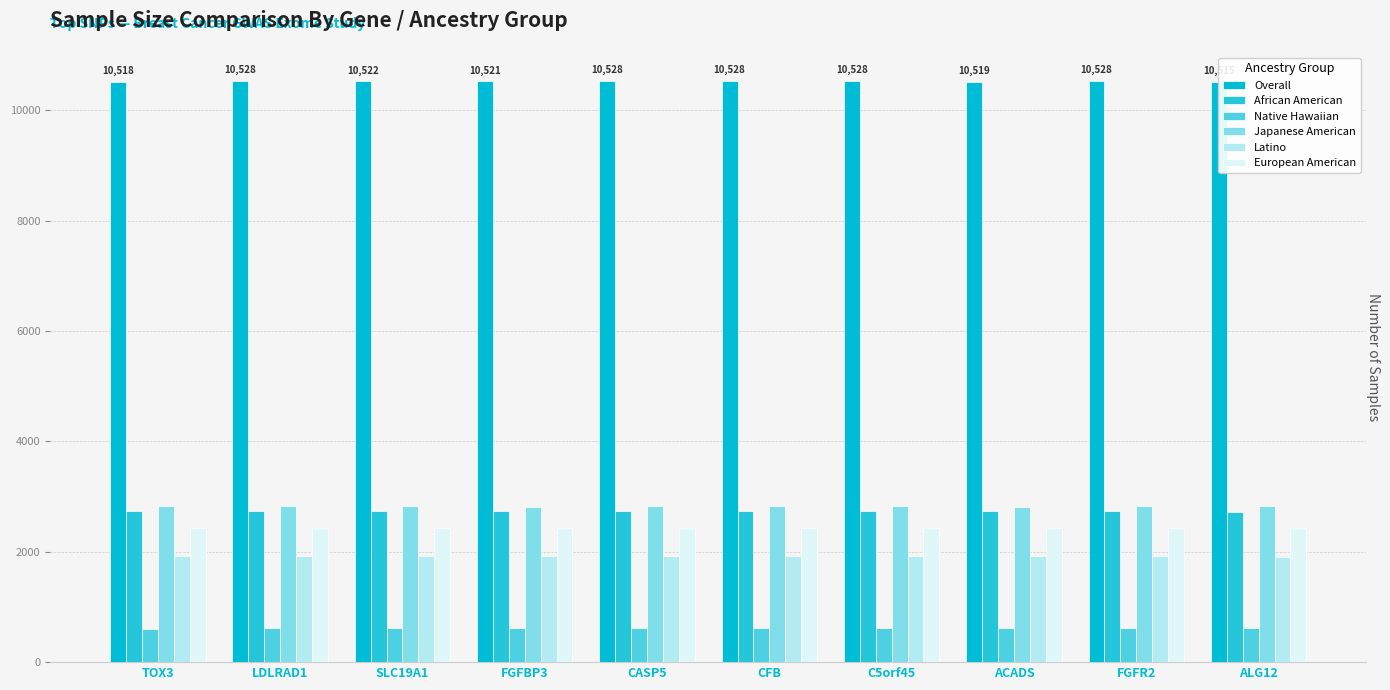

What is the label of the 8th bar from the left?

ACADS